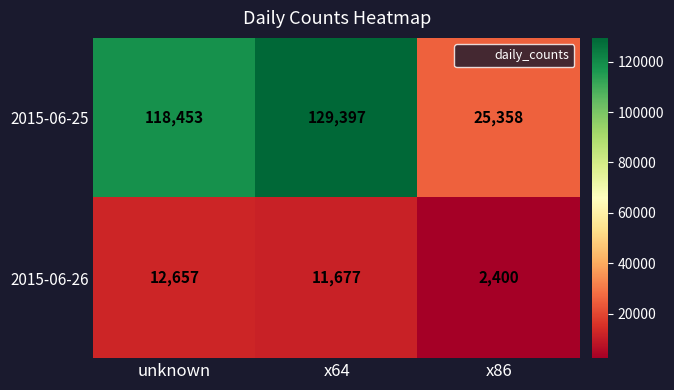

Where is 2015-06-25 nearest to the value 77377?

unknown